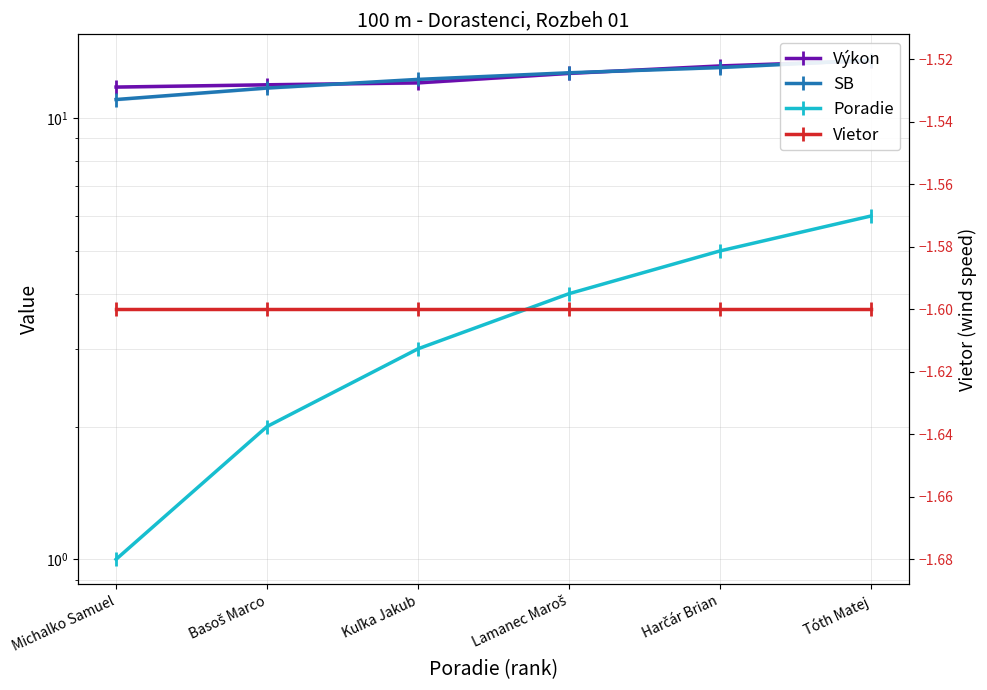

Between Tóth Matej and Lamanec Maroš, which is larger?

Tóth Matej